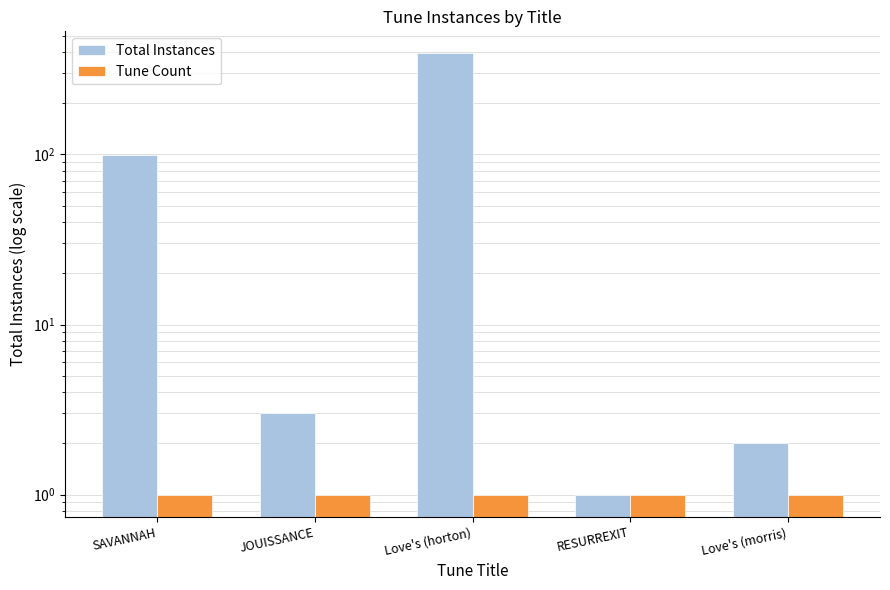

Where is Tune Count nearest to the value 1?

SAVANNAH